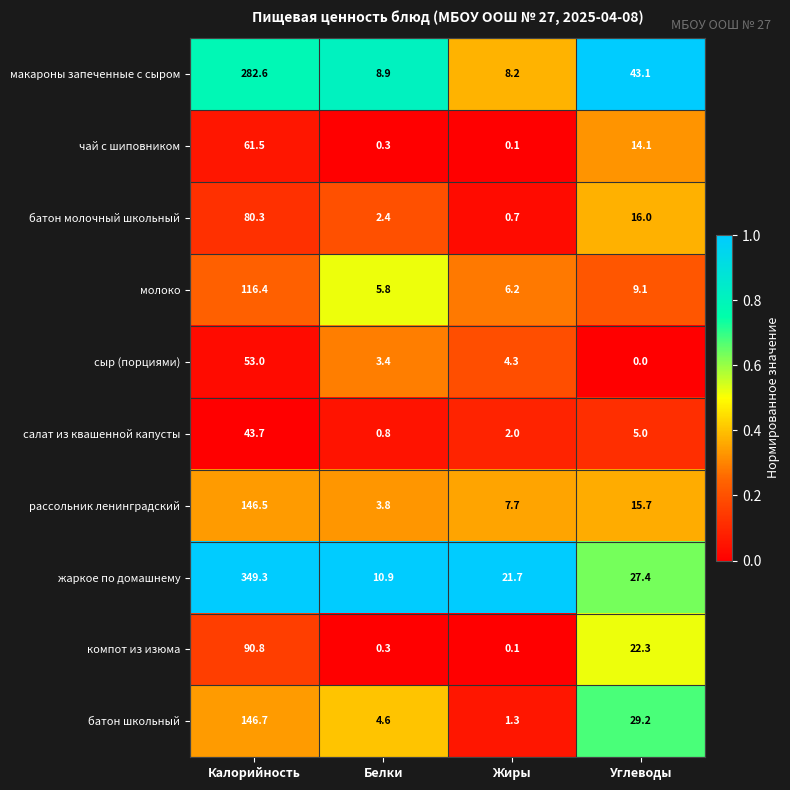

What is the sum of the макароны запеченные с сыром values at Белки and Жиры?

17.1